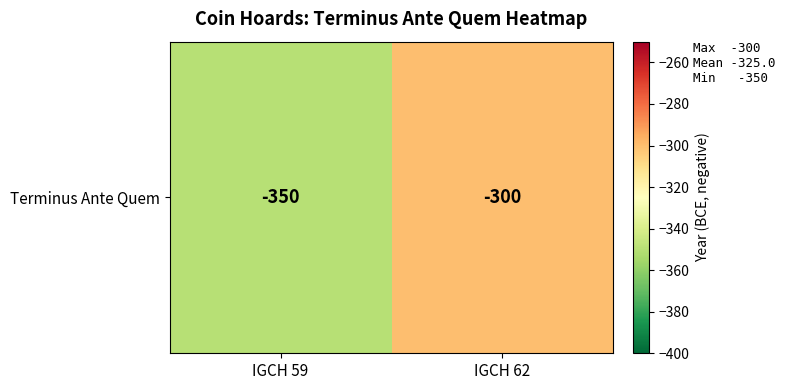

The value at IGCH 59 is -71. True or false?

False